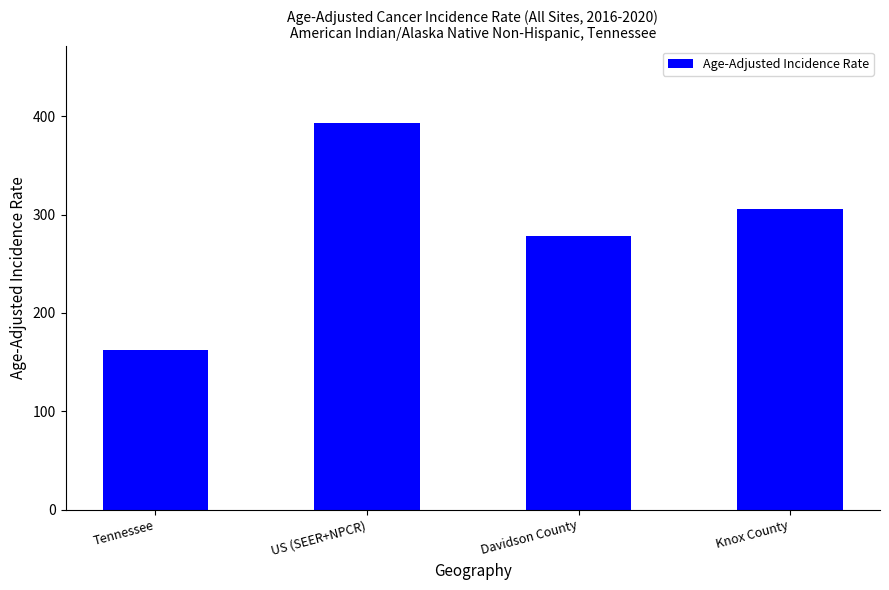

What is the label of the 2nd bar from the left?

US (SEER+NPCR)